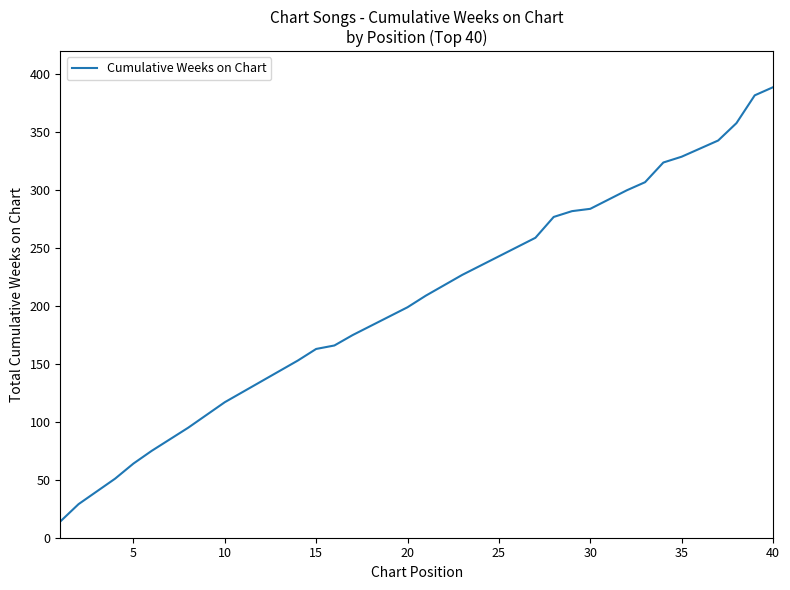

What is the sum of all values?

8156